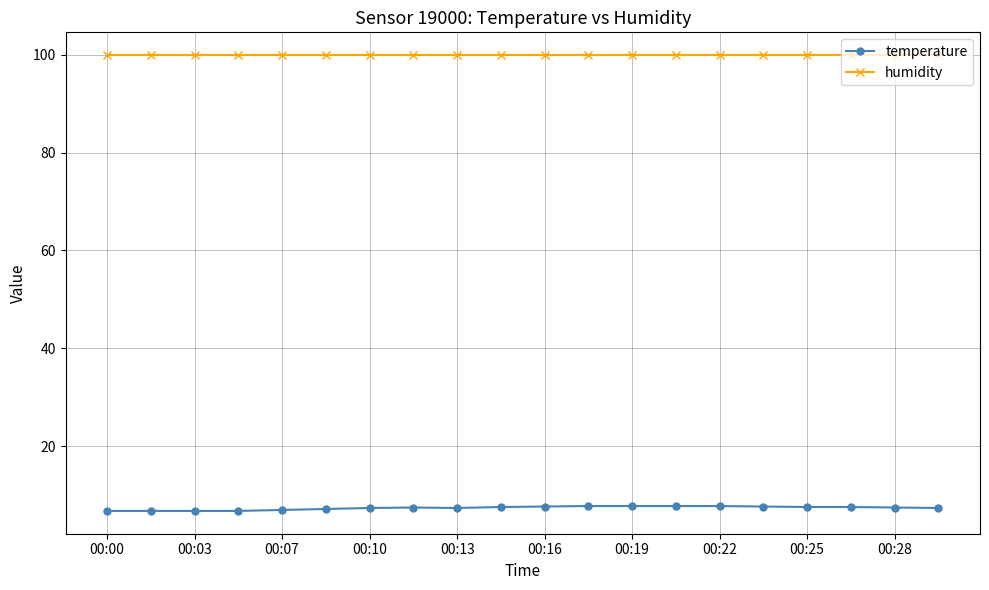

What is the sum of all temperature values?

148.0